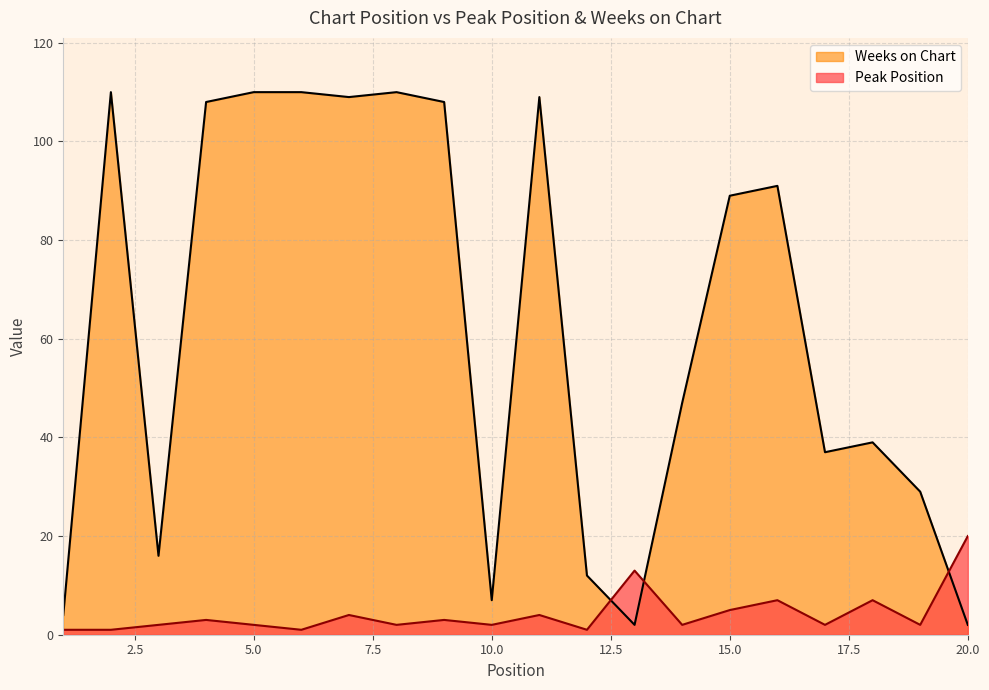

Reading left to right, list all the values displayed in this chart.

Peak Position: 1	1	2	3	2	1	4	2	3	2	4	1	13	2	5	7	2	7	2	20
Weeks on Chart: 4	110	16	108	110	110	109	110	108	7	109	12	2	47	89	91	37	39	29	2